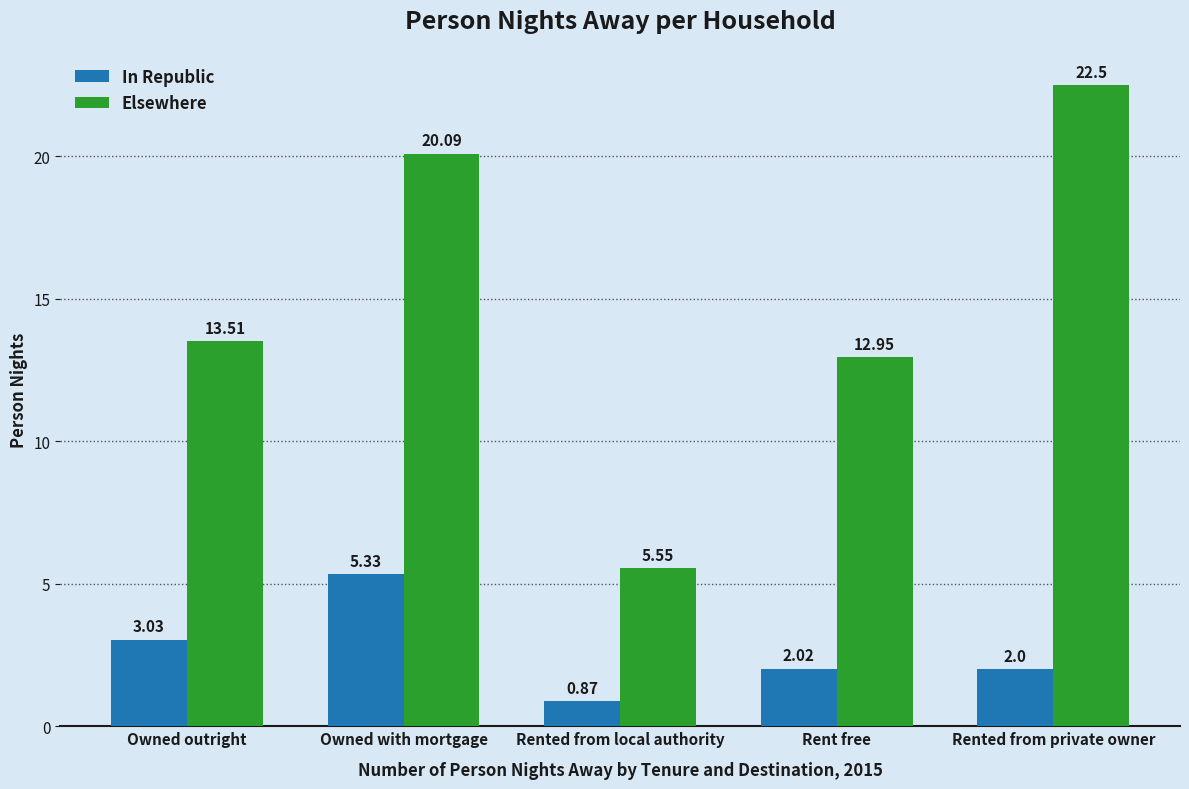

Which series changed the most between Owned outright and Rented from private owner?

Elsewhere